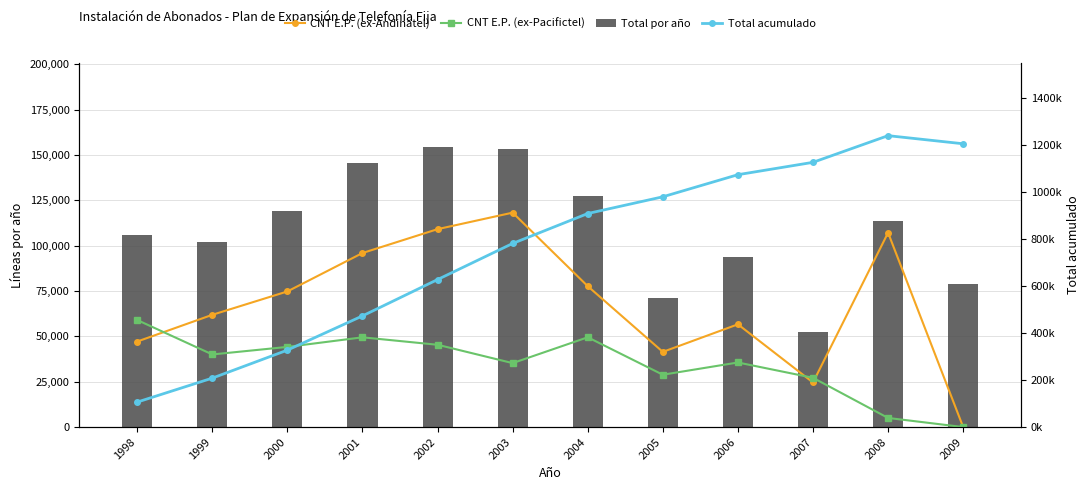

What is the maximum value shown in the chart?

1239115